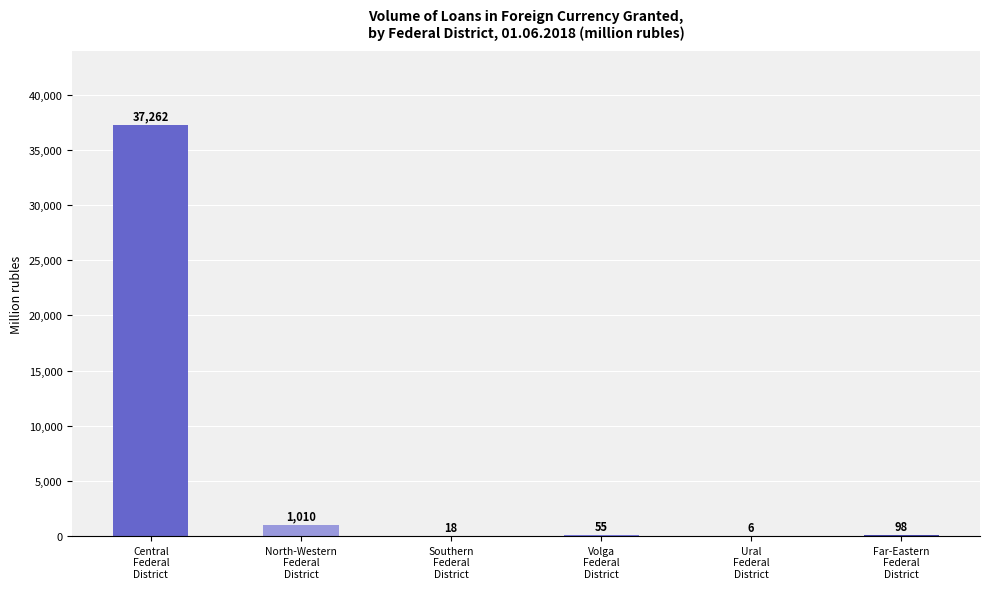

True or false: the data shows 98 at Far-Eastern
Federal
District.

True